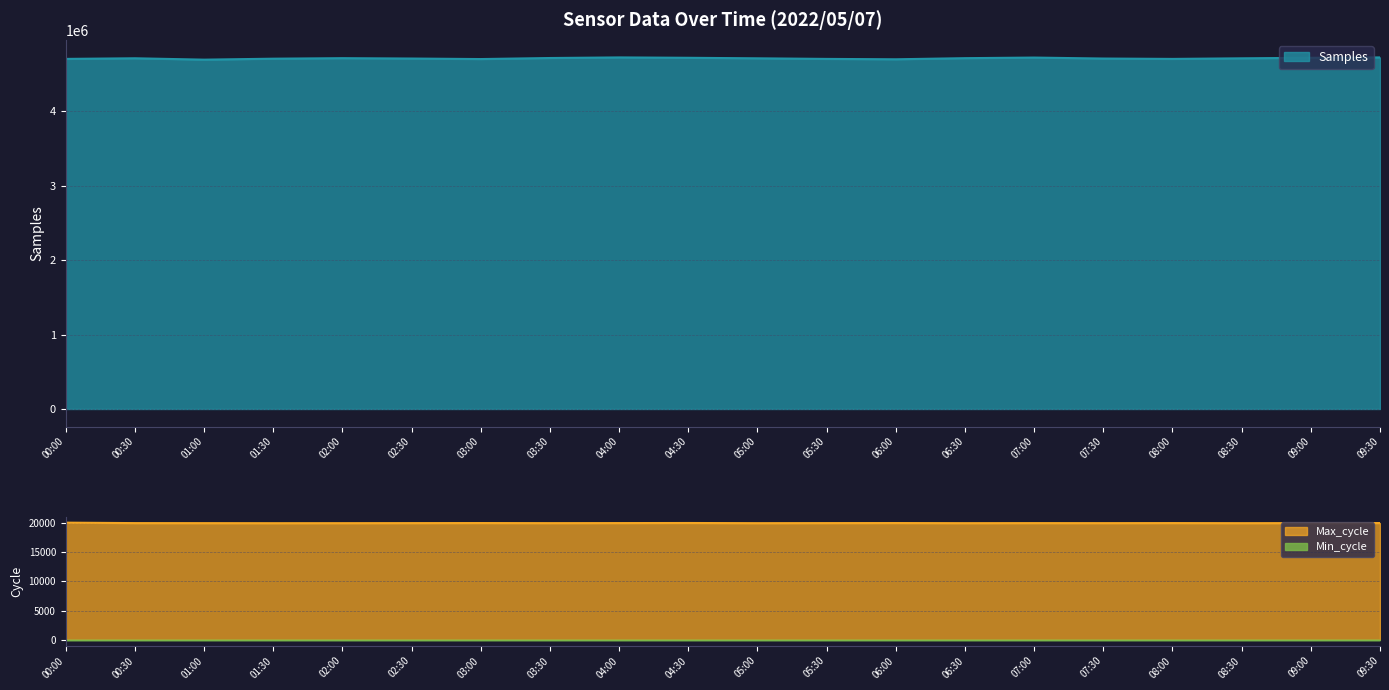

Which label corresponds to the smallest value in the chart?

01:30